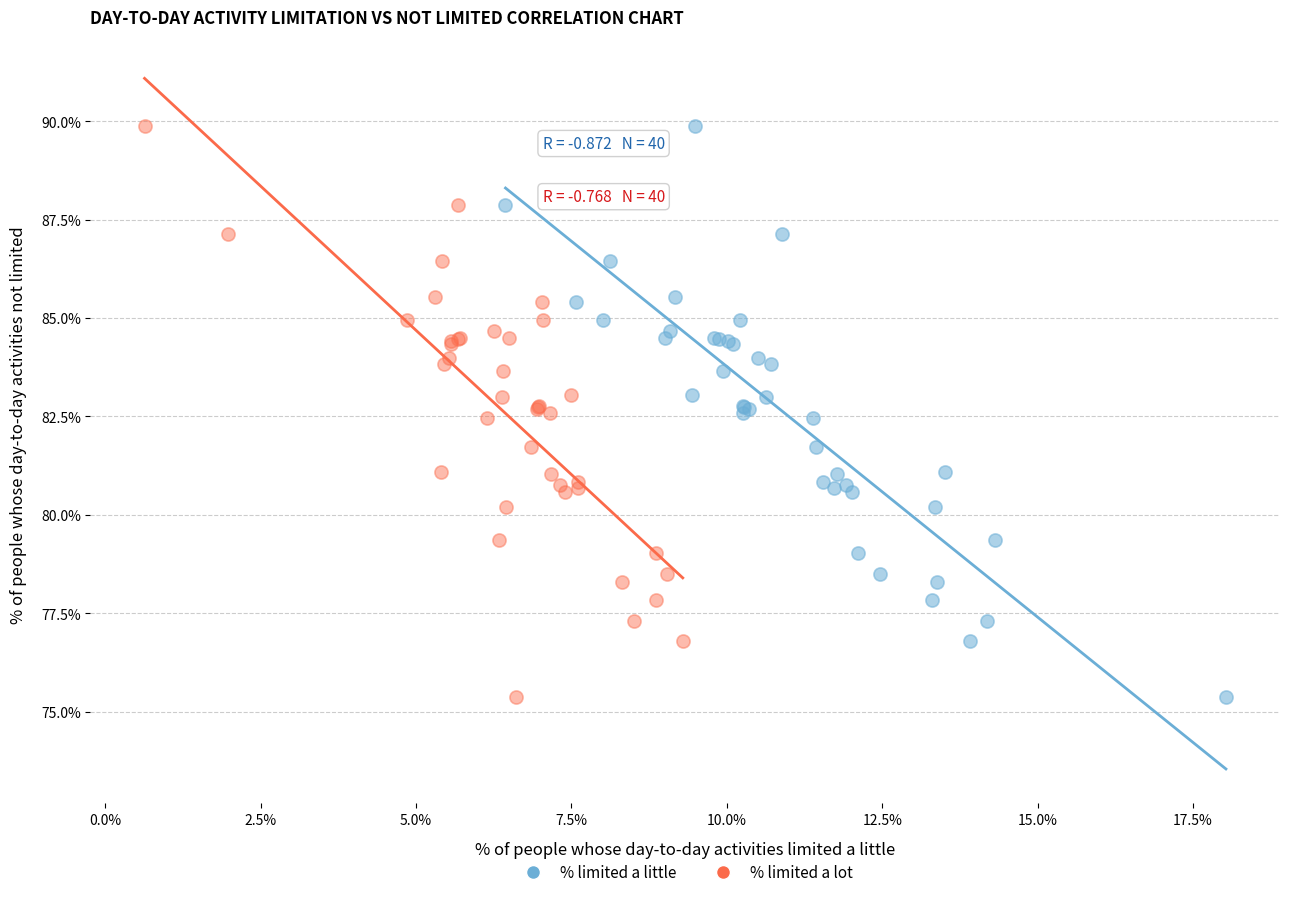

What are all the series names shown in the legend?

% limited a little, % limited a lot